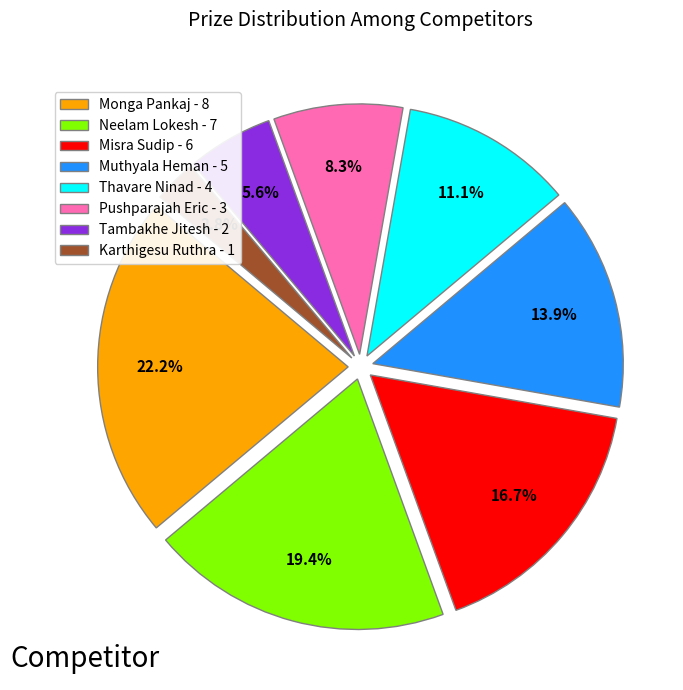

Which category has the smallest portion of the pie?

Karthigesu Ruthra